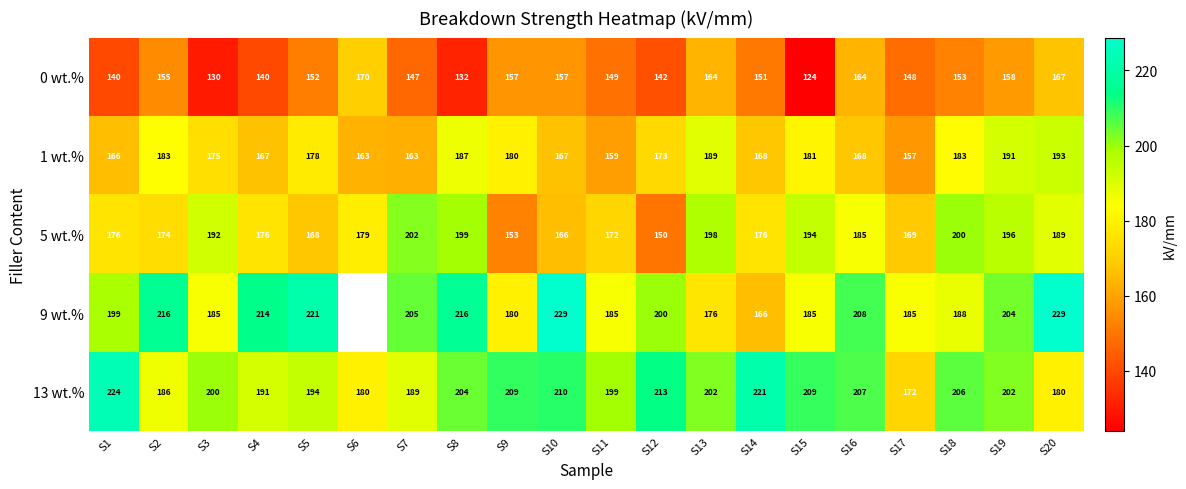

How many categories are shown in the chart?

20